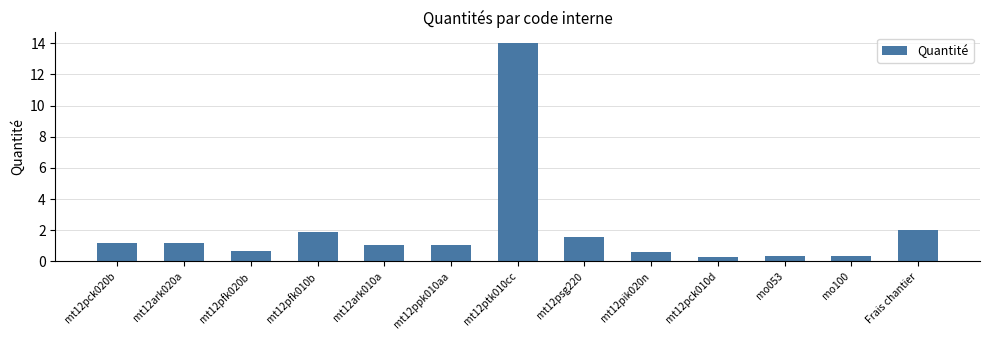

What is the maximum value shown in the chart?

14.0